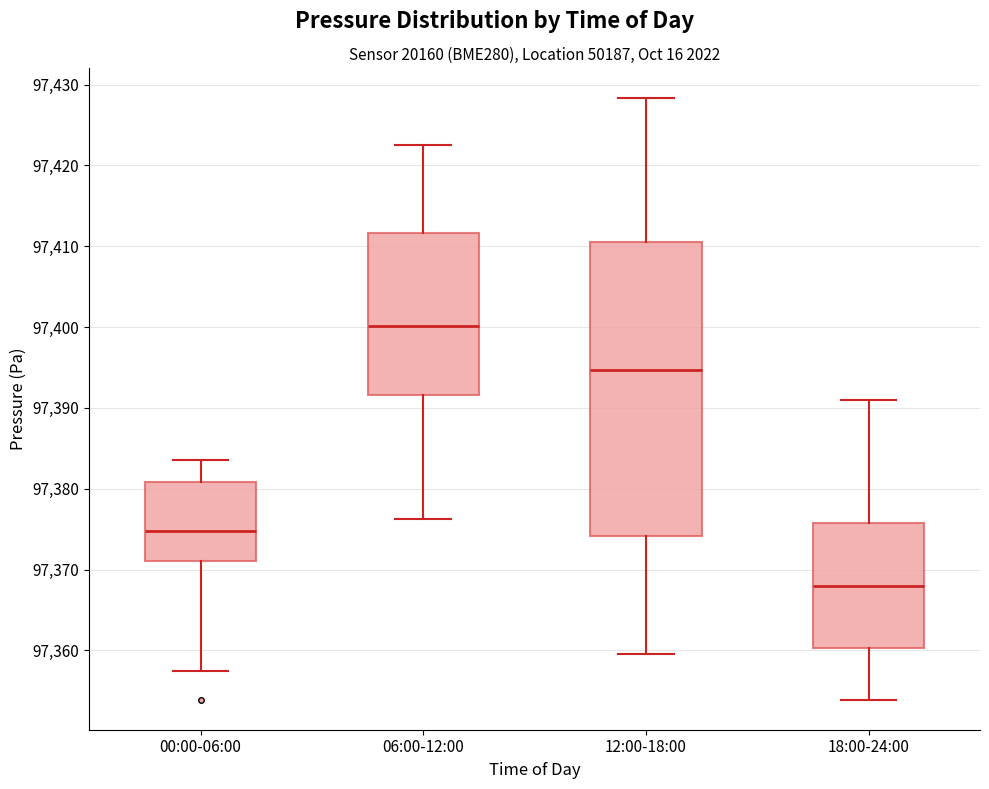

Where does the lower whisker of the box for 00:00-06:00 end on the y-axis? The values are not printed on the chart, so give them approximately, as read against the axis.

97357